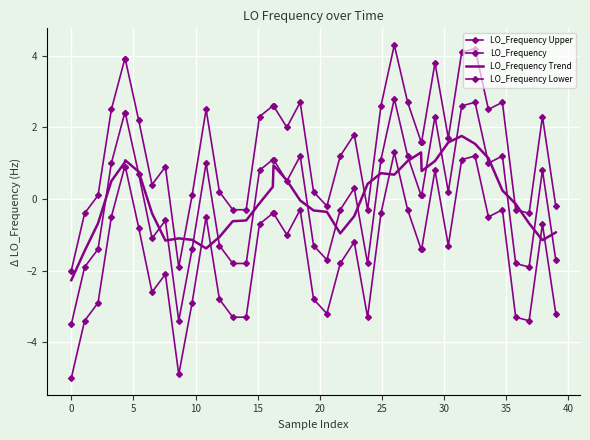

Reading left to right, transcribe all the data shown in this chart.

LO_Frequency Upper: -2.0	-0.4	0.1	2.5	3.9	3.9	2.2	0.4	0.9	-1.9	0.1	2.5	0.2	-0.3	-0.3	2.3	2.6	2.6	2.0	2.7	0.2	-0.2	1.2	1.8	-0.3	2.6	4.3	2.7	1.6	1.6	3.8	1.7	4.1	4.2	2.5	2.7	-0.3	-0.4	2.3	-0.2
LO_Frequency: -3.5	-1.9	-1.4	1.0	2.4	2.4	0.7	-1.1	-0.6	-3.4	-1.4	1.0	-1.3	-1.8	-1.8	0.8	1.1	1.1	0.5	1.2	-1.3	-1.7	-0.3	0.3	-1.8	1.1	2.8	1.2	0.1	0.1	2.3	0.2	2.6	2.7	1.0	1.2	-1.8	-1.9	0.8	-1.7
LO_Frequency Trend: -2.3	-1.4	-0.7	0.5	1.0	1.1	0.8	-0.4	-1.2	-1.1	-1.1	-1.4	-1.1	-0.6	-0.6	-0.1	0.3	0.9	0.5	-0.0	-0.3	-0.4	-1.0	-0.5	0.4	0.7	0.7	1.1	1.3	0.8	1.1	1.6	1.8	1.5	1.1	0.2	-0.1	-0.7	-1.1	-0.9
LO_Frequency Lower: -5.0	-3.4	-2.9	-0.5	0.9	0.9	-0.8	-2.6	-2.1	-4.9	-2.9	-0.5	-2.8	-3.3	-3.3	-0.7	-0.4	-0.4	-1.0	-0.3	-2.8	-3.2	-1.8	-1.2	-3.3	-0.4	1.3	-0.3	-1.4	-1.4	0.8	-1.3	1.1	1.2	-0.5	-0.3	-3.3	-3.4	-0.7	-3.2